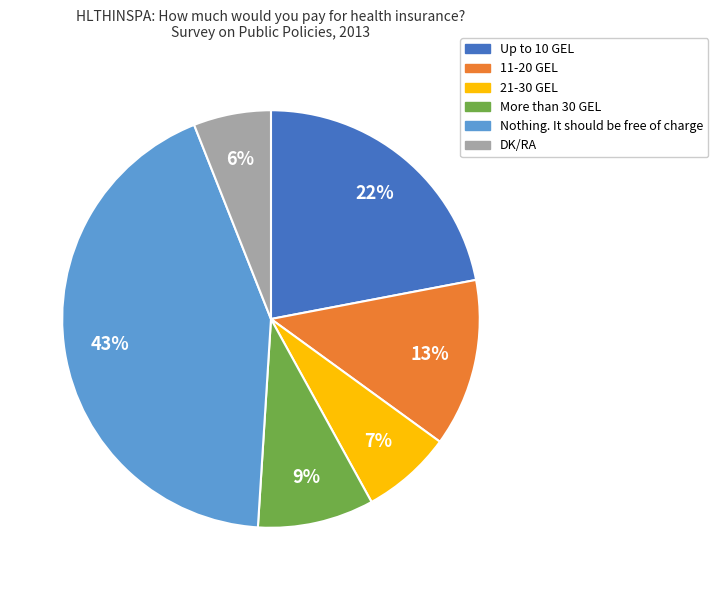

Is there any slice that represents more than half of the pie?

No